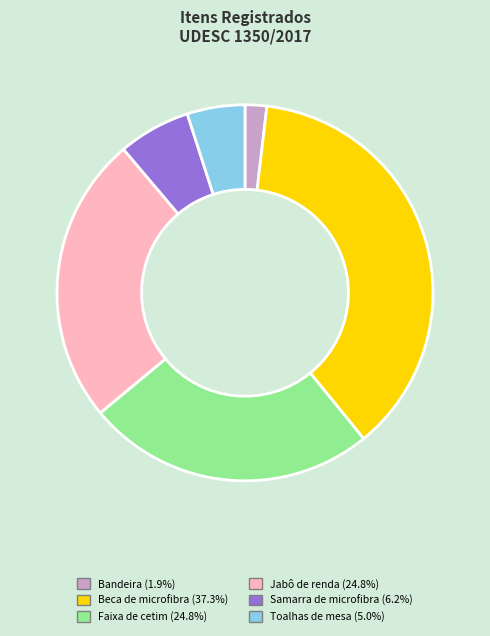

Is the sum of Samarra de microfibra and Bandeira greater than half?

No